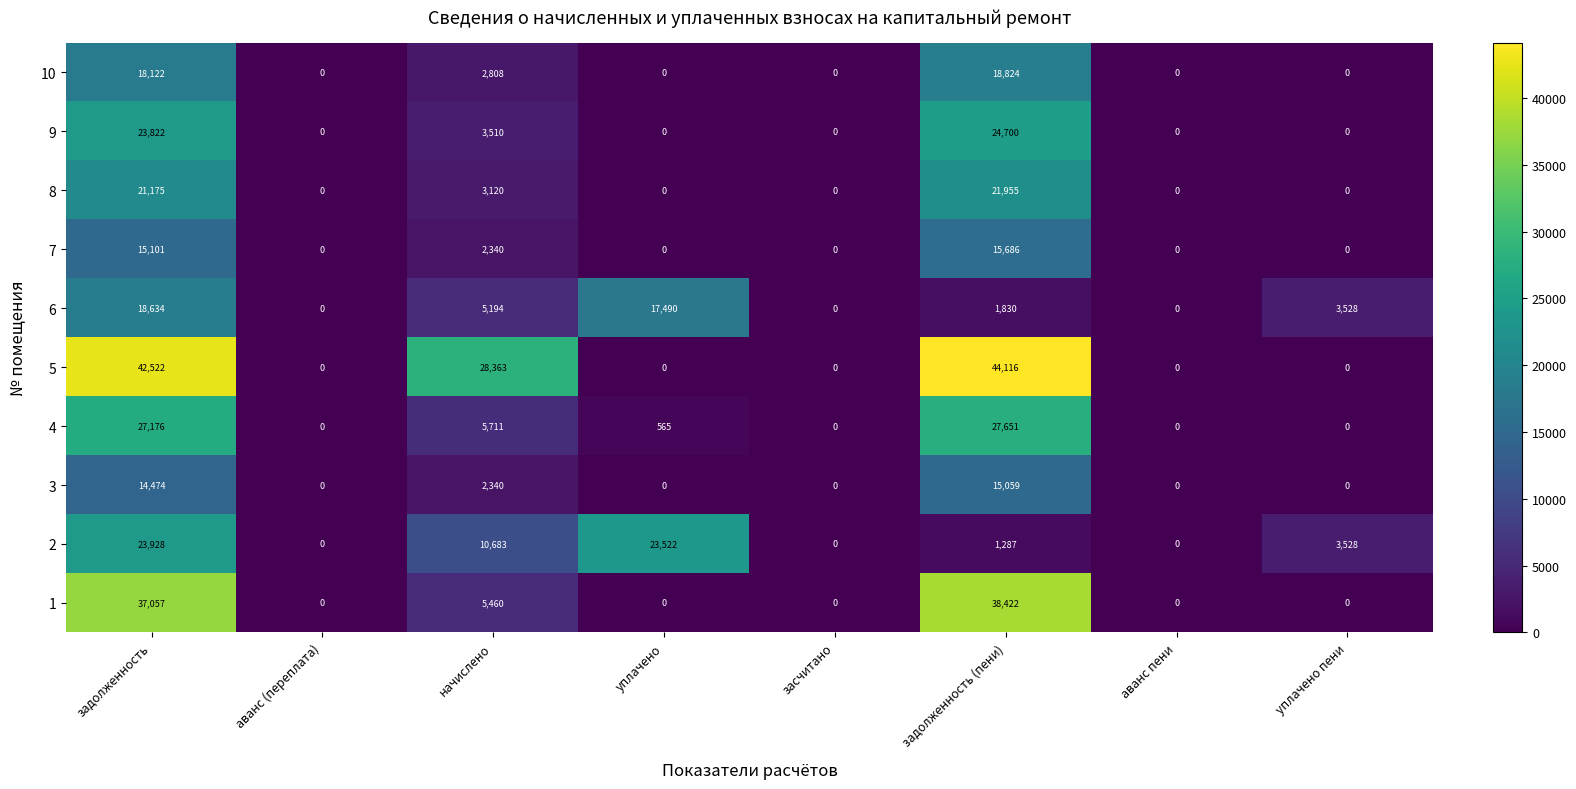

How many values in 1 are above zero?

3